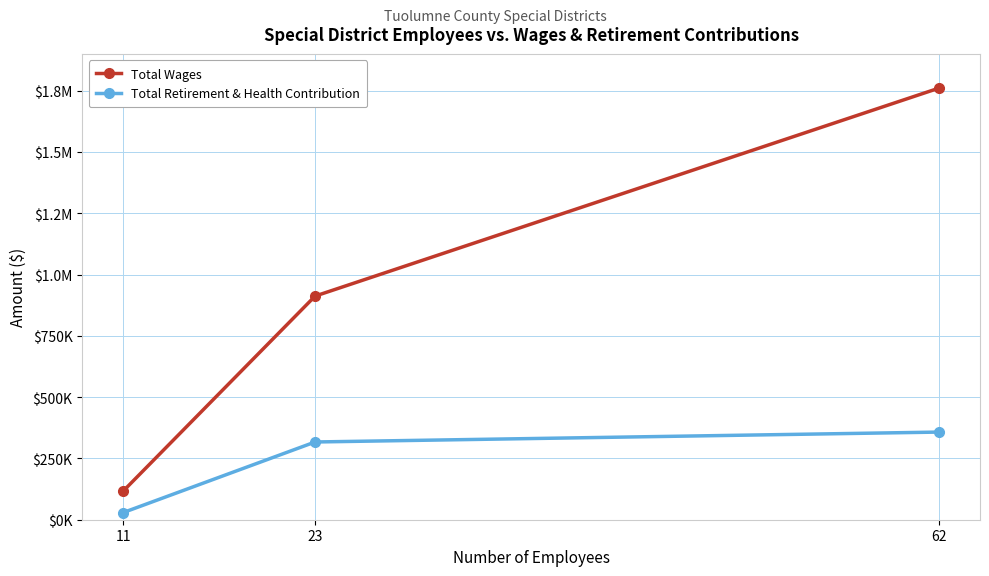

Reading left to right, list all the values displayed in this chart.

Total Wages: 11=116402	23=912158	62=1760651
Total Retirement & Health Contribution: 11=29016	23=317085	62=357500